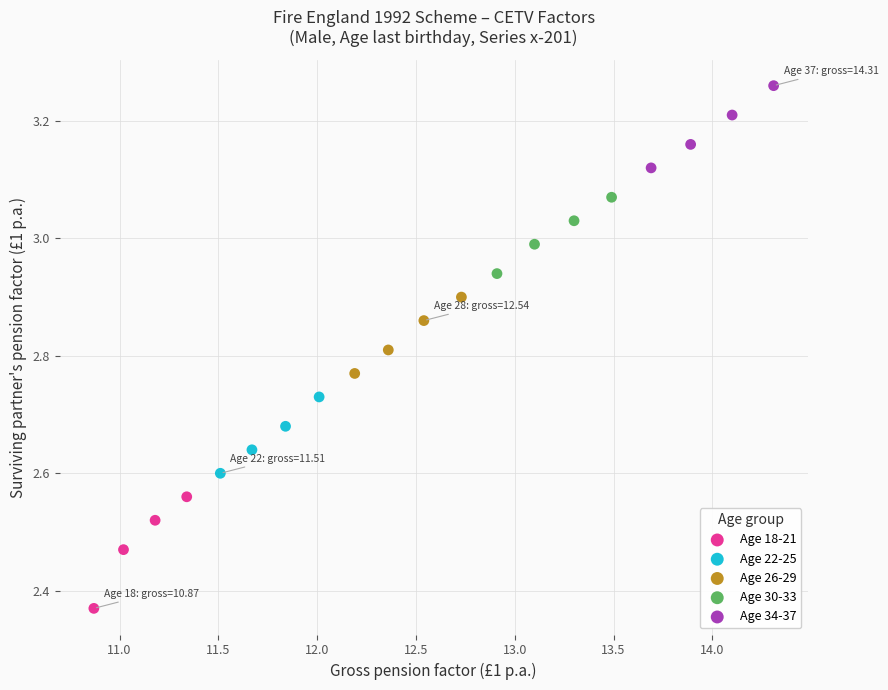

Which series contains the highest Y value?

Age 34-37